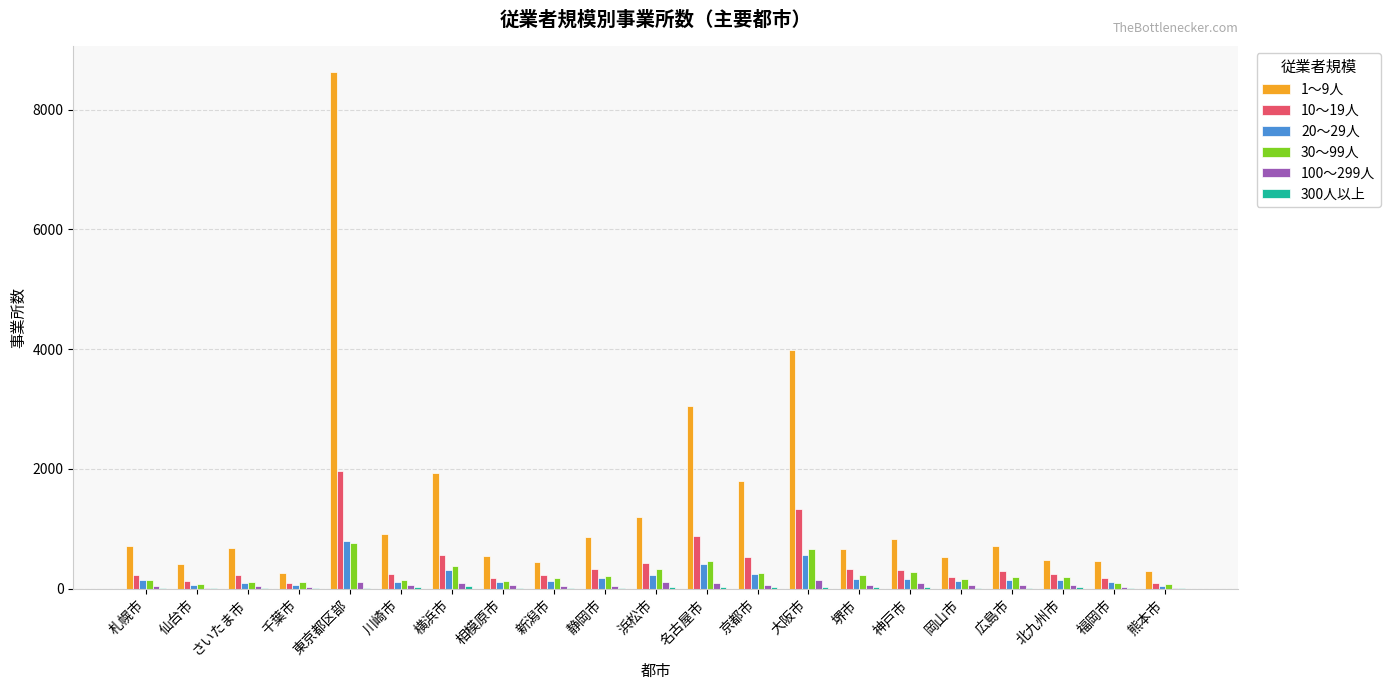

Which series changed the most between 東京都区部 and 名古屋市?

1～9人